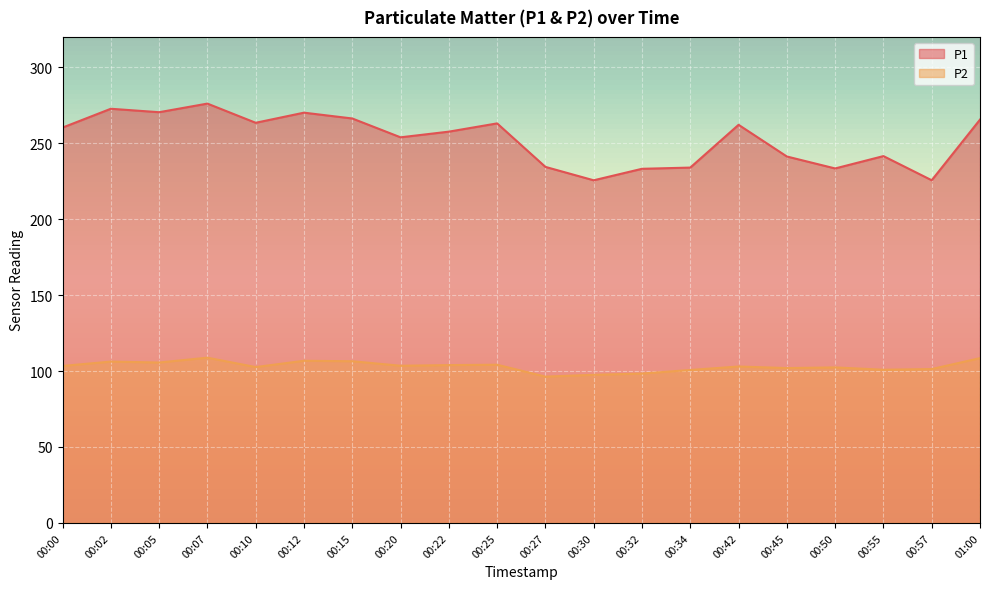

Reading left to right, list all the values displayed in this chart.

P1: 00:00=260.3	00:02=272.7	00:05=270.4	00:07=276.1	00:10=263.5	00:12=270.1	00:15=266.3	00:20=253.9	00:22=257.6	00:25=263.1	00:27=234.4	00:30=225.6	00:32=233.2	00:34=234.0	00:42=262.1	00:45=241.3	00:50=233.4	00:55=241.5	00:57=225.6	01:00=265.6
P2: 00:00=103.4	00:02=106.2	00:05=105.6	00:07=108.8	00:10=102.6	00:12=106.8	00:15=106.5	00:20=103.5	00:22=103.9	00:25=104.2	00:27=96.3	00:30=97.5	00:32=98.4	00:34=100.7	00:42=103.0	00:45=102.0	00:50=102.4	00:55=100.9	00:57=101.3	01:00=108.5